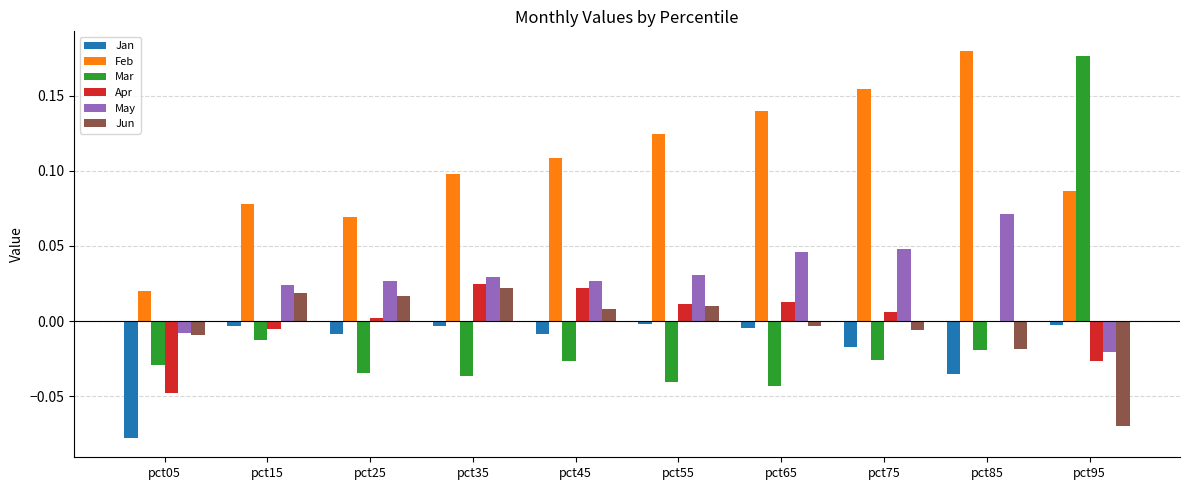

Does the chart contain stacked bars?

No